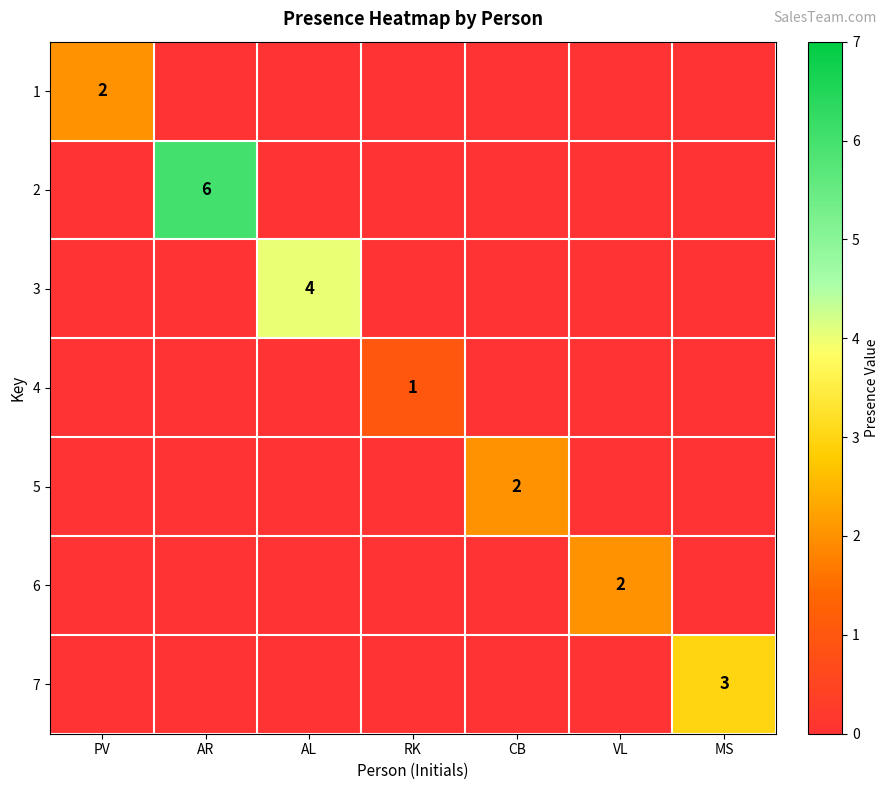

What is the difference between the highest and lowest values at RK?

1